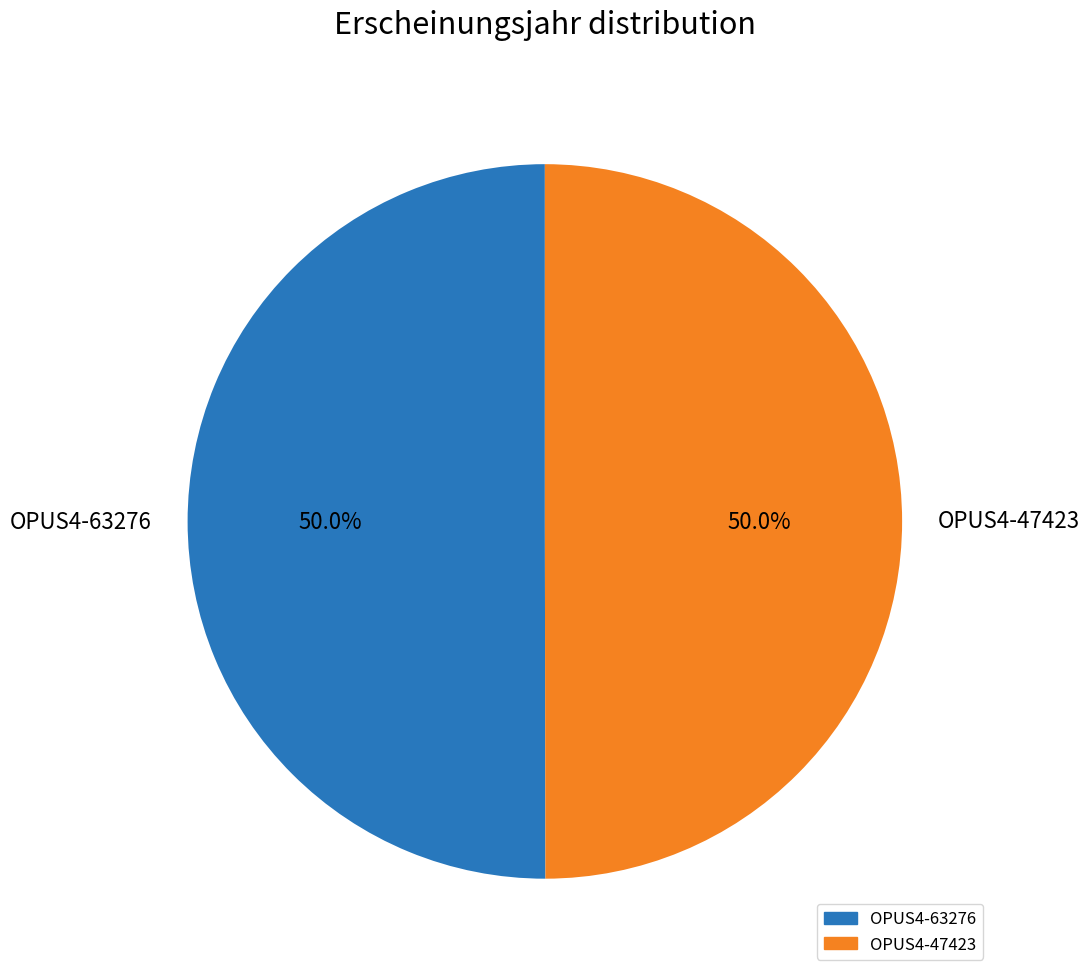

How much of the chart is everything except OPUS4-63276?

50.0%